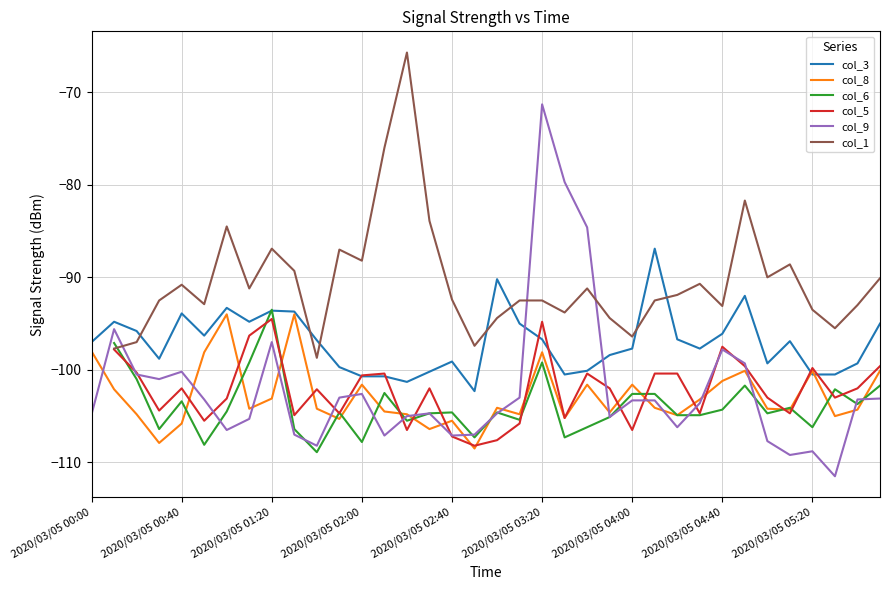

Which has a higher value, 17 or 19?

19